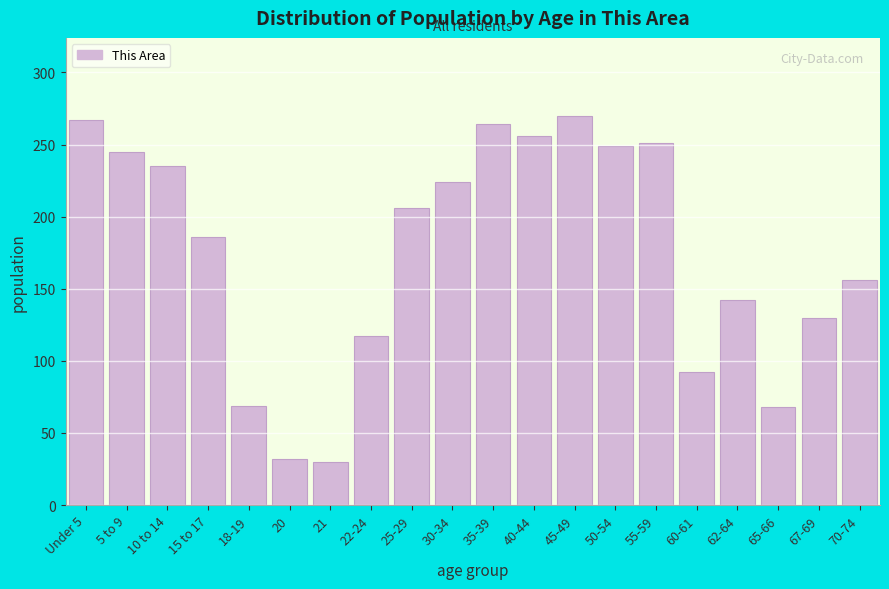

What is the difference between the maximum and minimum values?

240